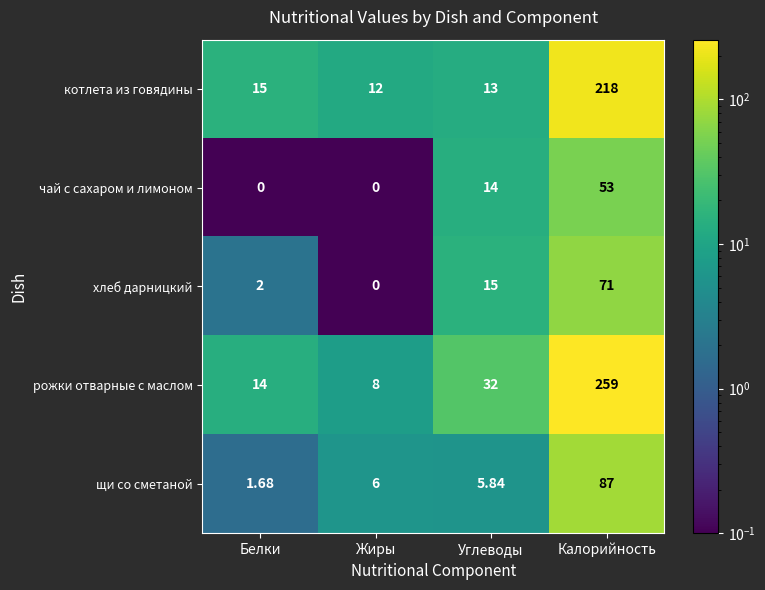

What is the maximum value shown in the chart?

259.0